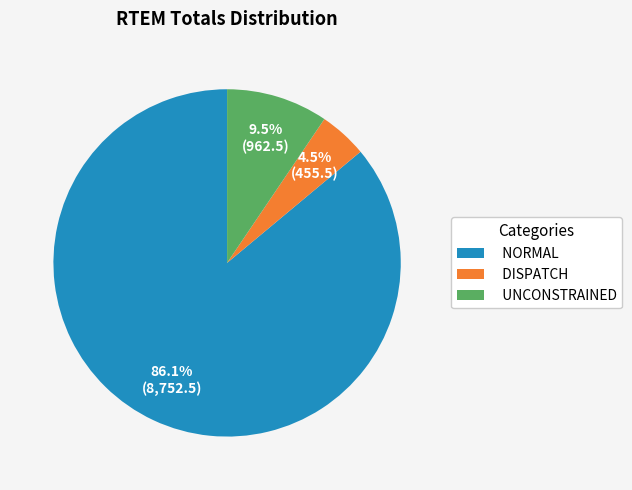

What percentage is the NORMAL slice, to the nearest percent?

86%